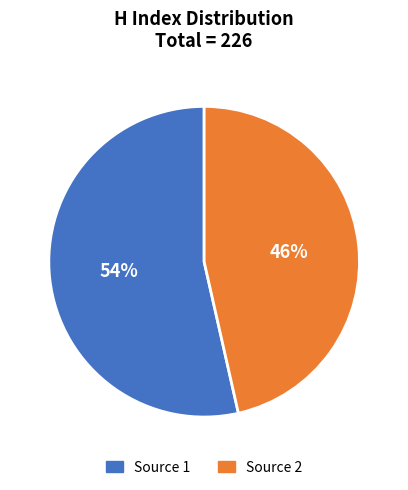

Does any single category account for the majority?

Yes